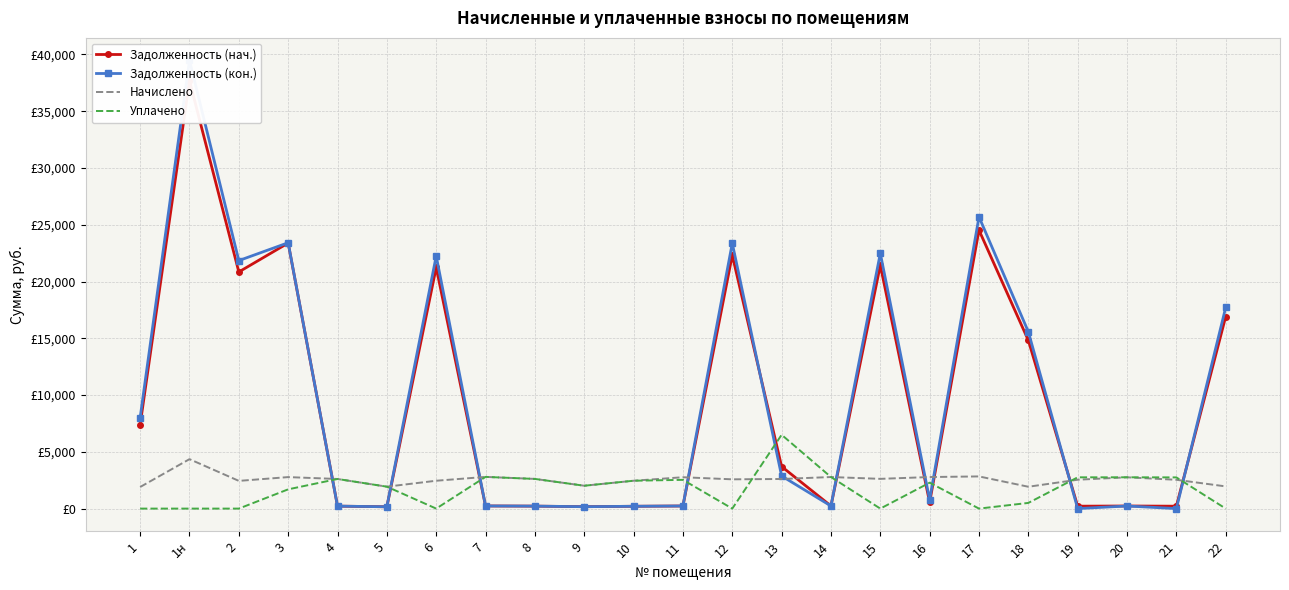

True or false: Задолженность (кон.) has a value of 204.4 at 10.

True